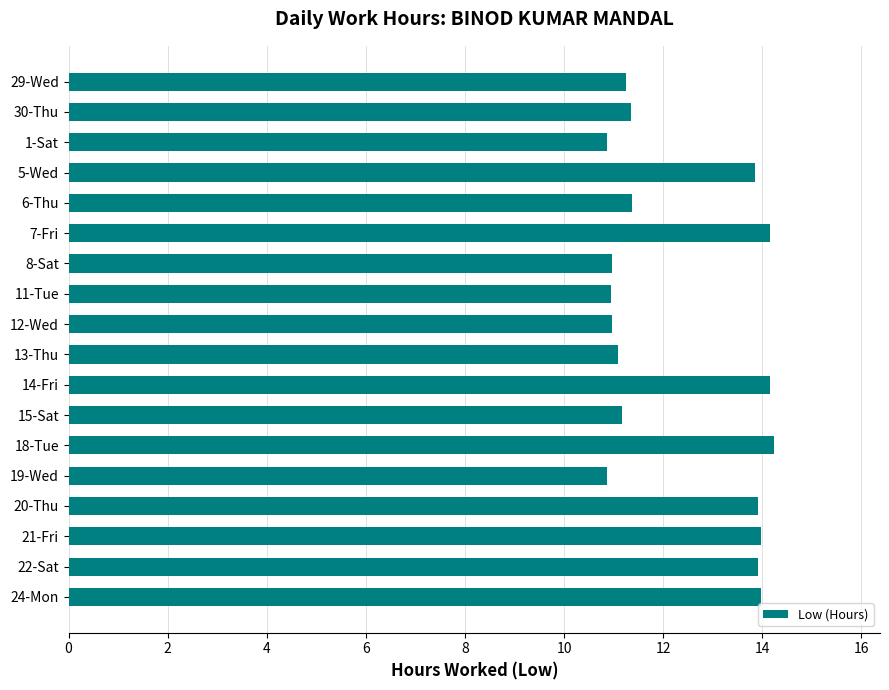

What is the difference between the maximum and minimum values?

3.4